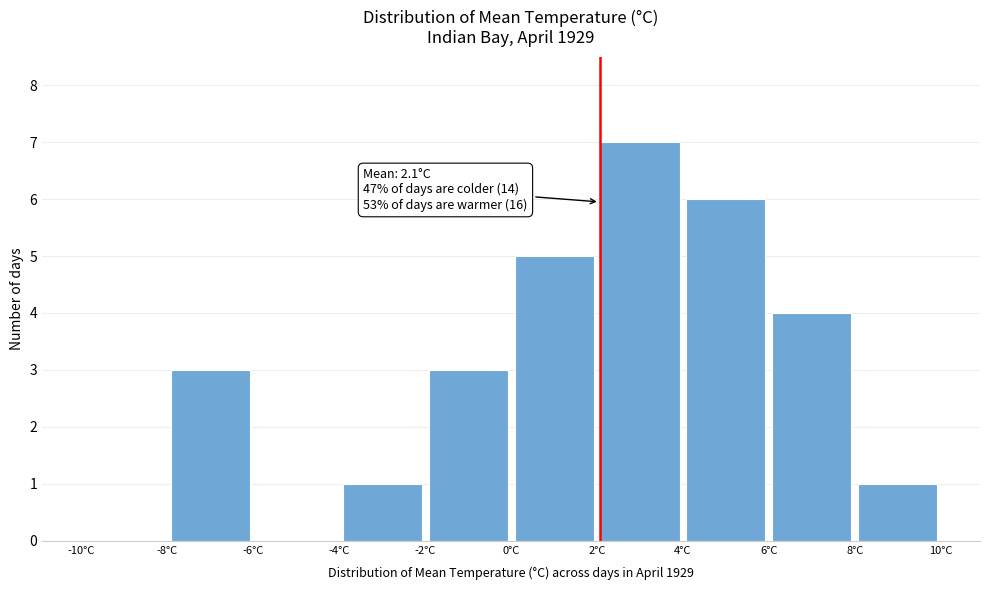

Which range on the x-axis has the tallest bar?

2 to 4